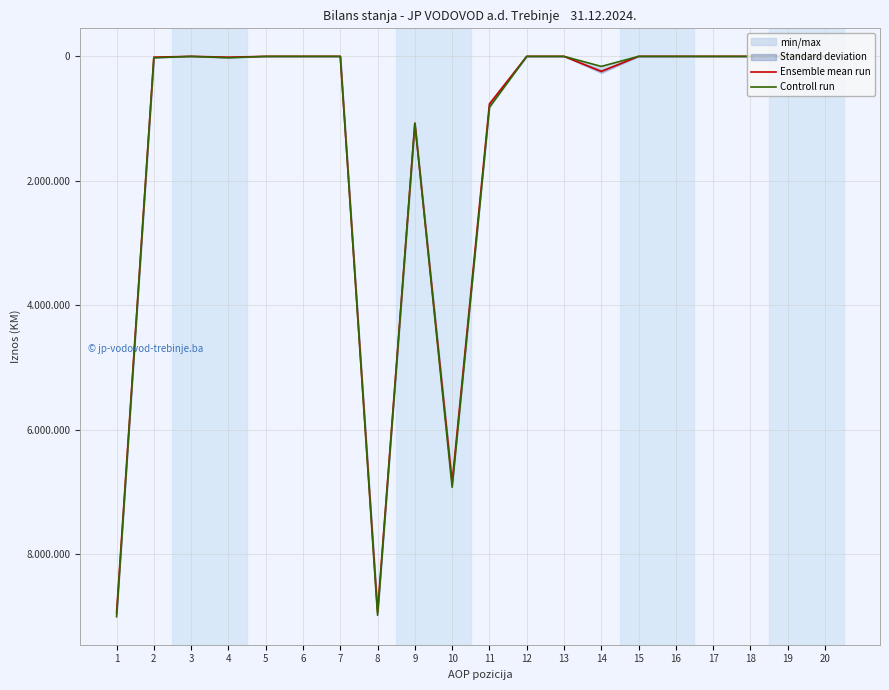

Which series has the largest total across all categories?

Controll run